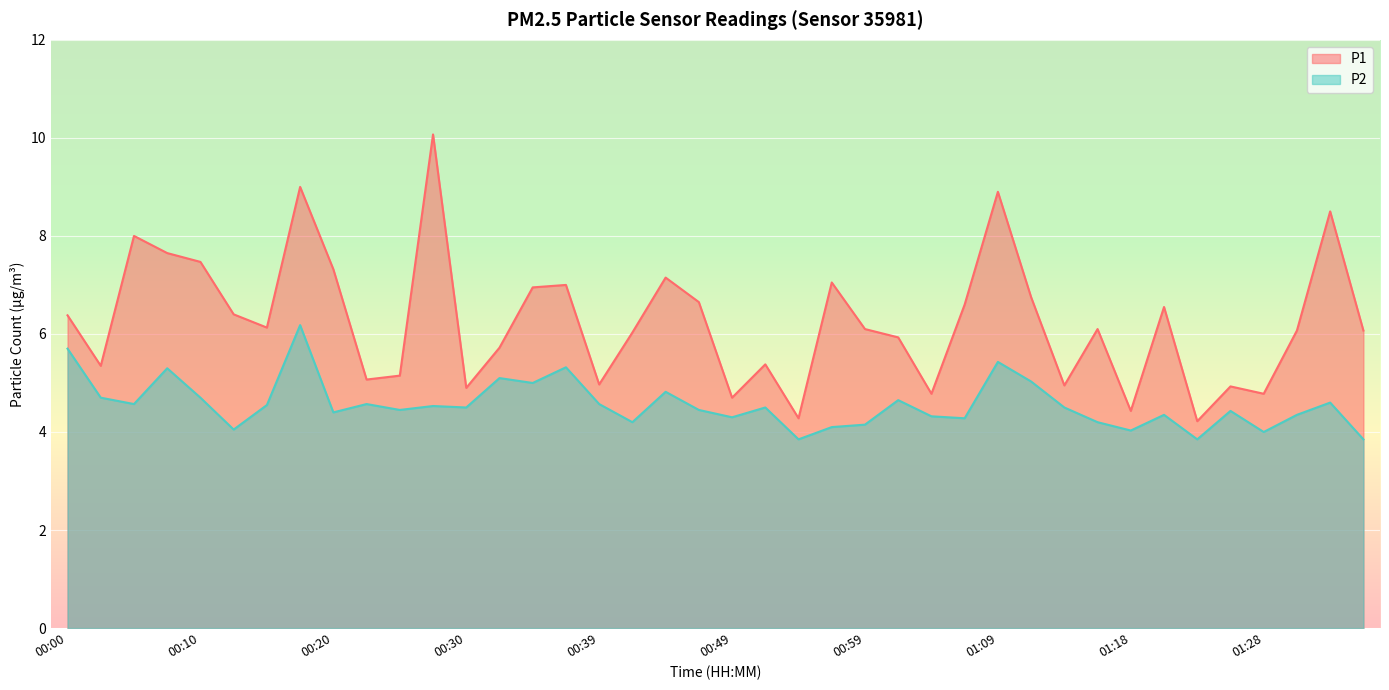

Which series has the widest spread of values?

P1